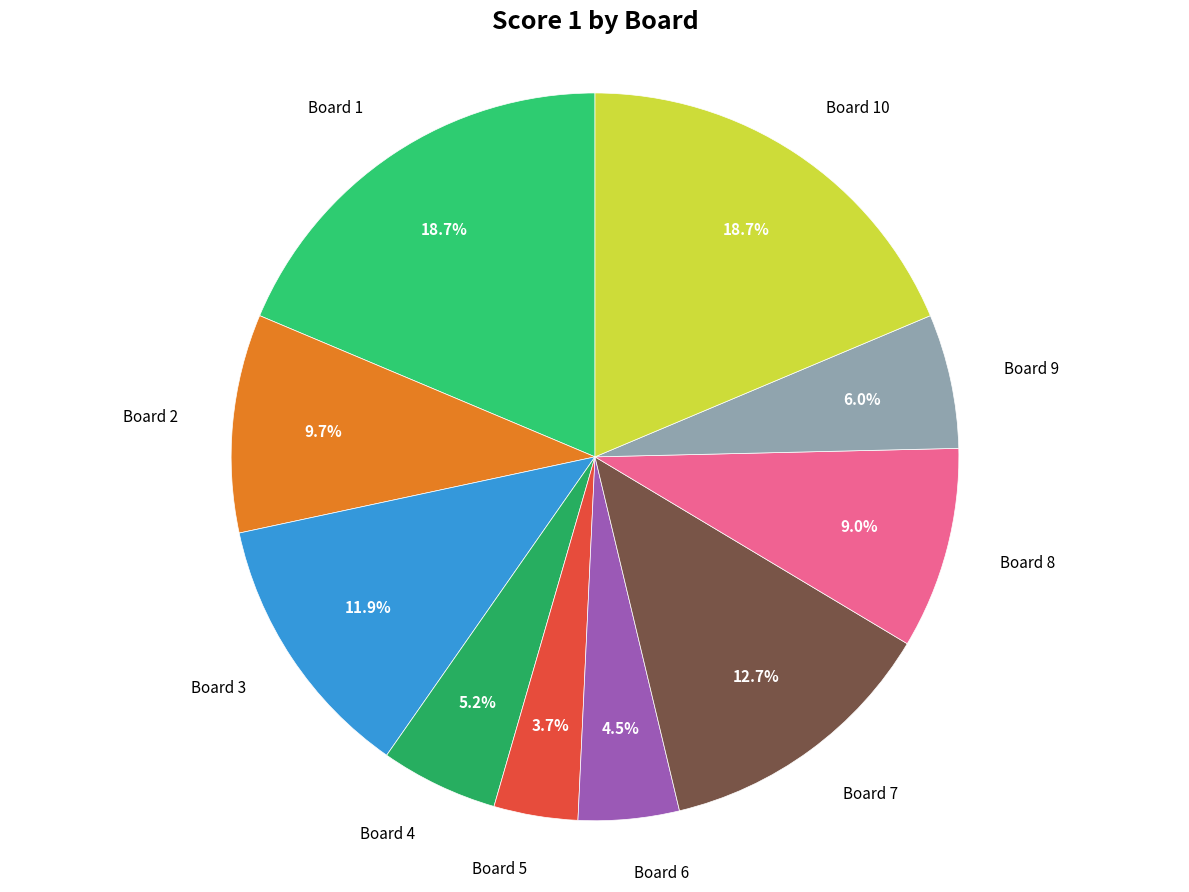

How many slices are in this pie chart?

10